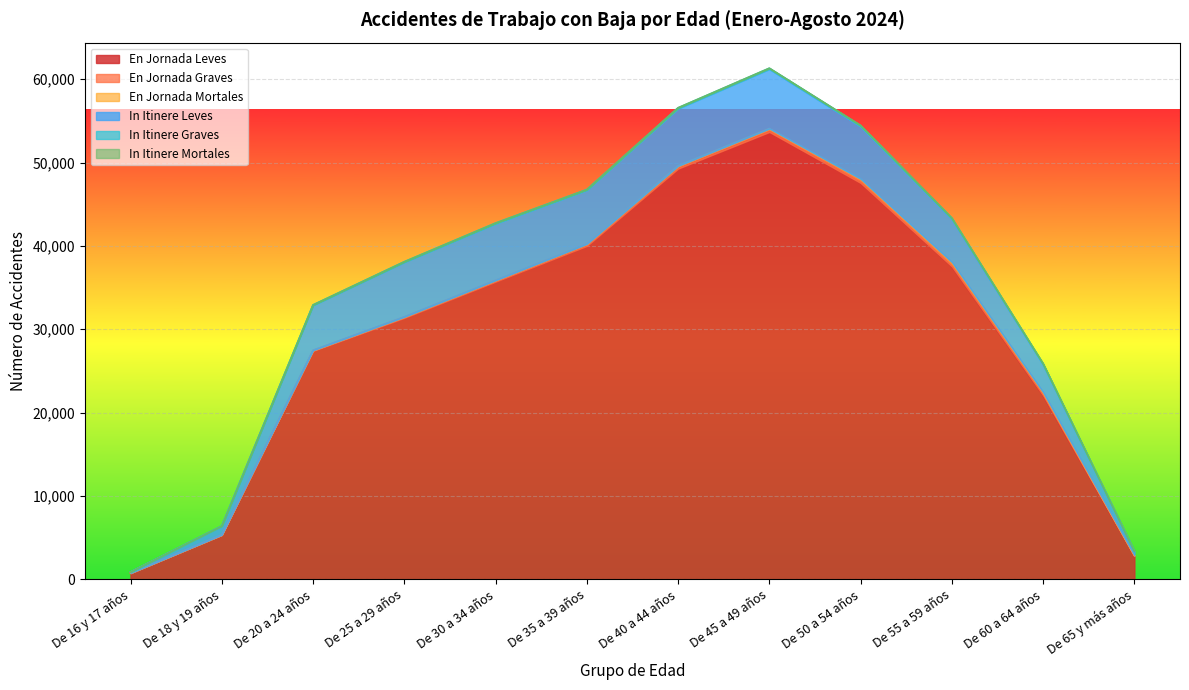

List the series in order of their peak value, lowest first.

In Itinere Mortales, En Jornada Mortales, In Itinere Graves, En Jornada Graves, In Itinere Leves, En Jornada Leves